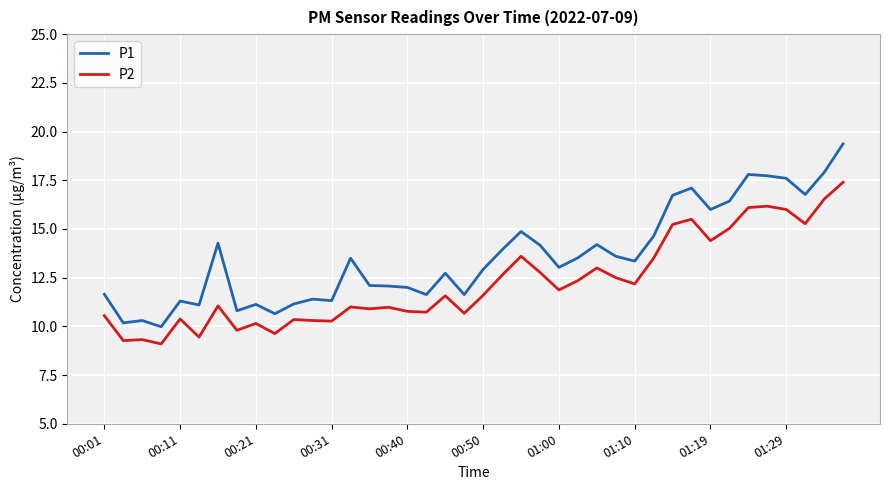

Which series has the widest spread of values?

P1